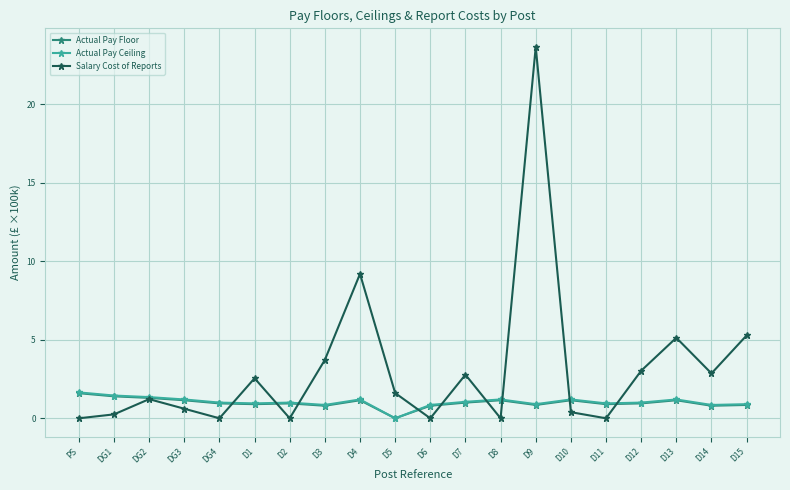

True or false: Salary Cost of Reports has a value of 2.8 at D7.

True